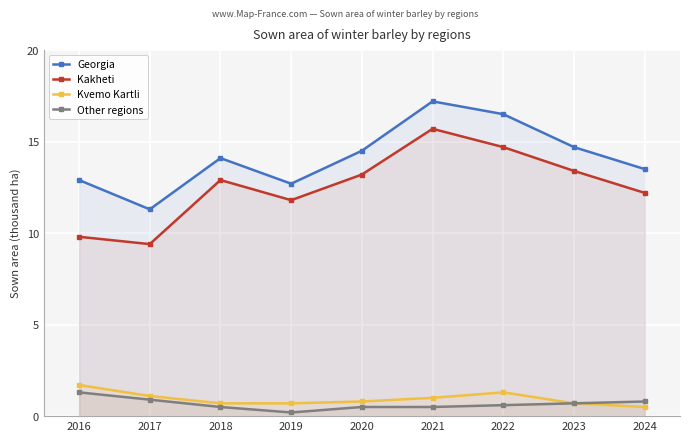

True or false: Kakheti has a value of 17.3 at 2018.

False